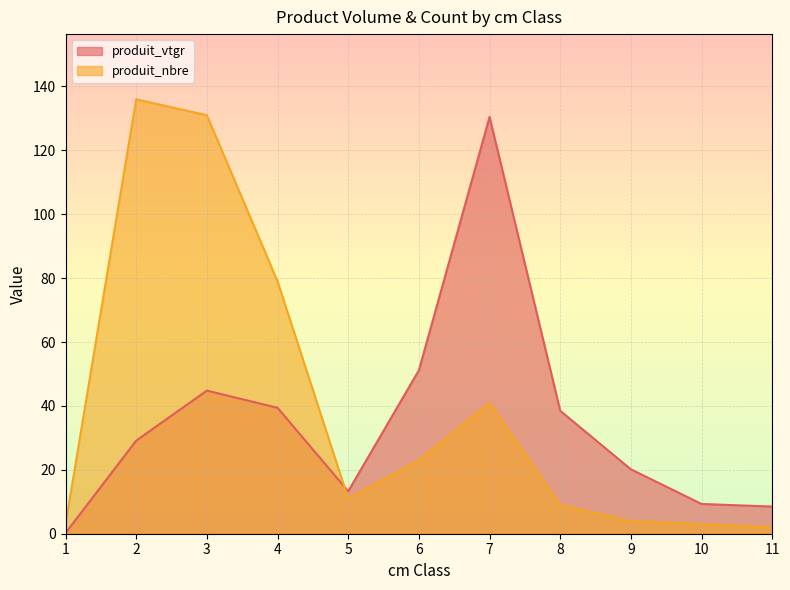

How many interior local valleys does the produit_nbre series have?

1